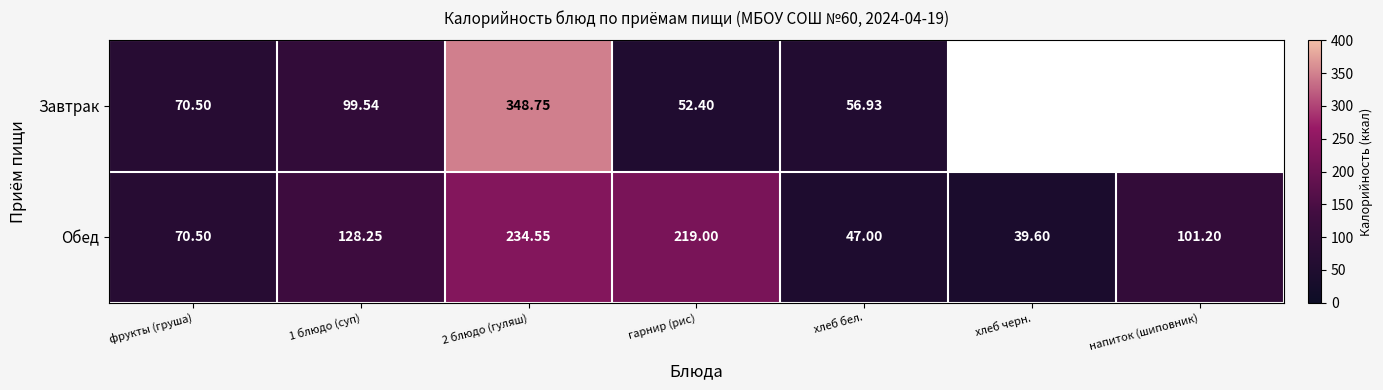

Is the value of Завтрак at хлеб бел. greater than the value of Обед at 1 блюдо (суп)?

No